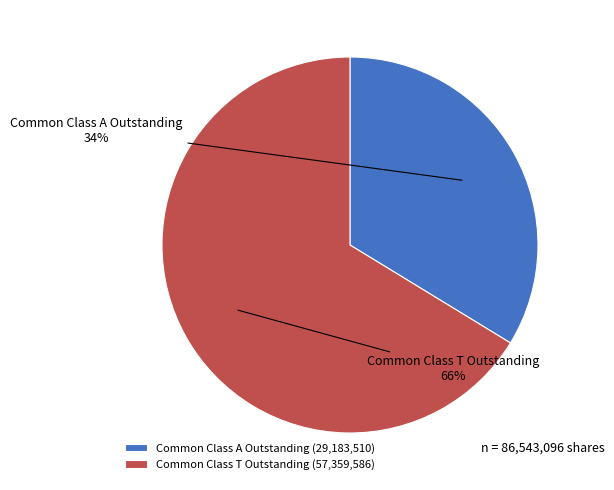

Does Common Class T Outstanding represent more than half of the total?

Yes